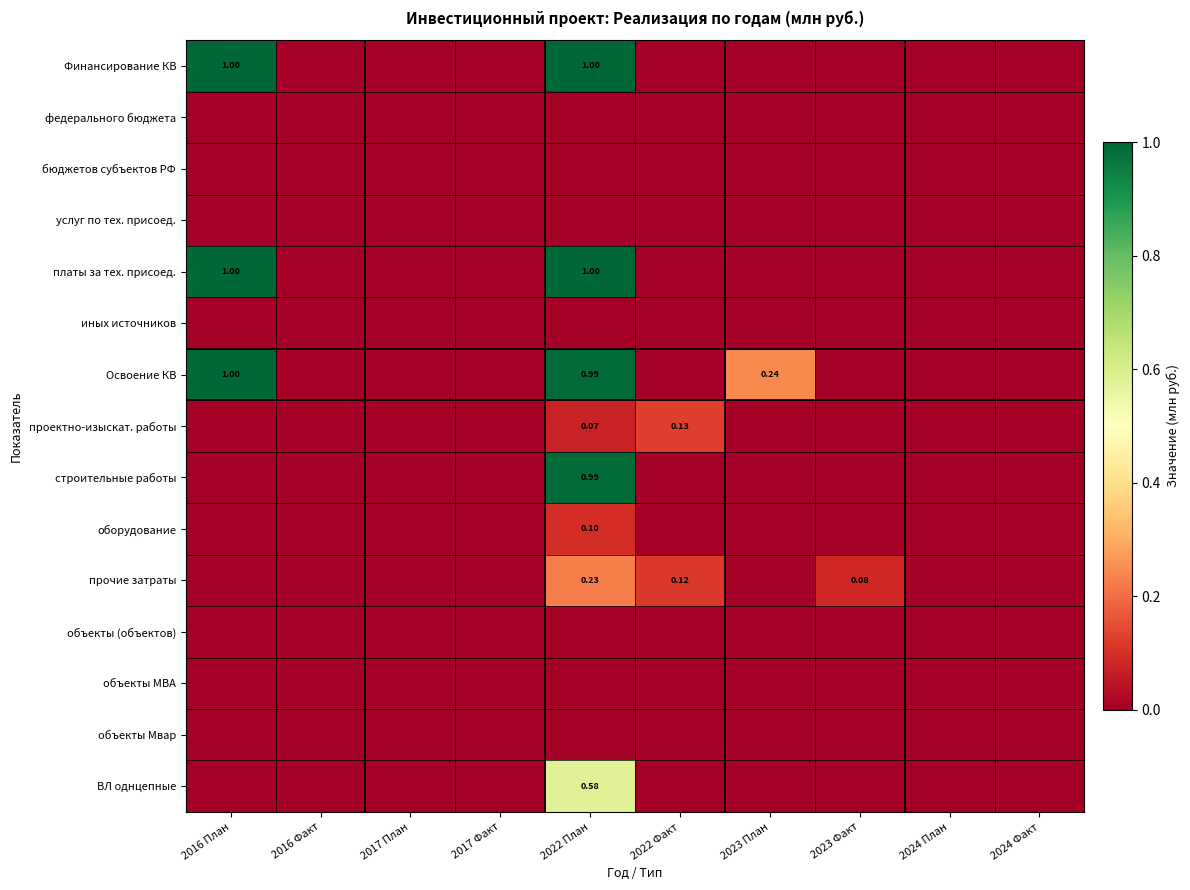

At which category is the sum across all series the highest?

2022 План